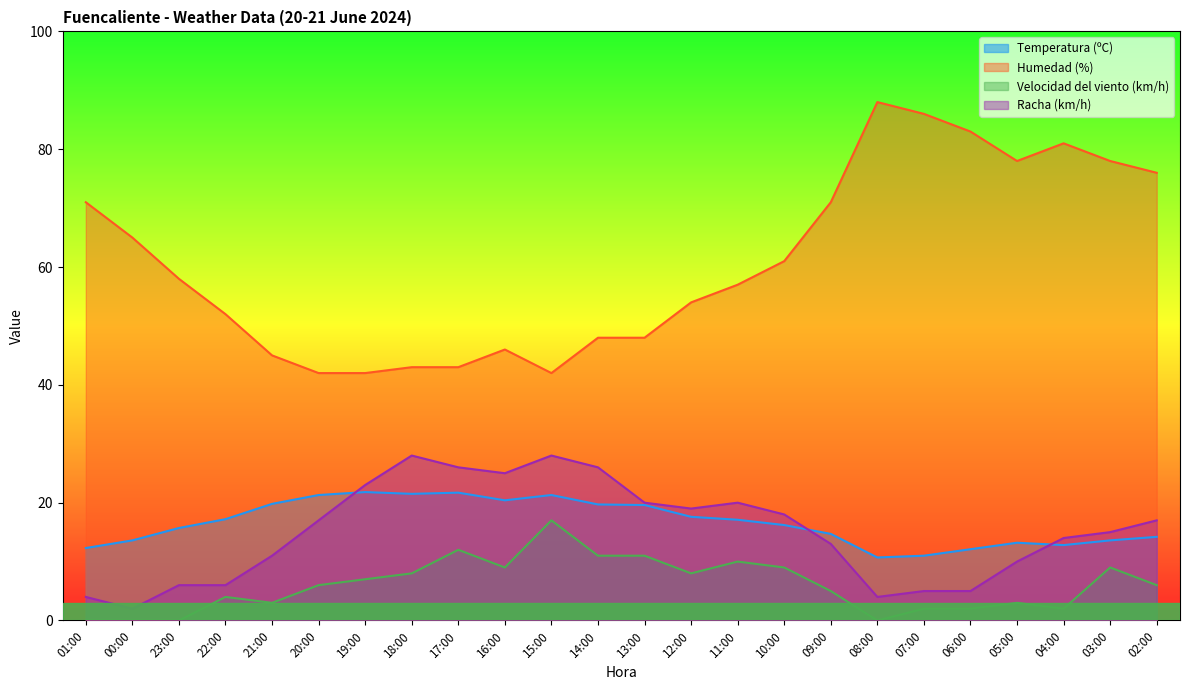

What is the lowest value of the Temperatura (ºC) series?

10.7